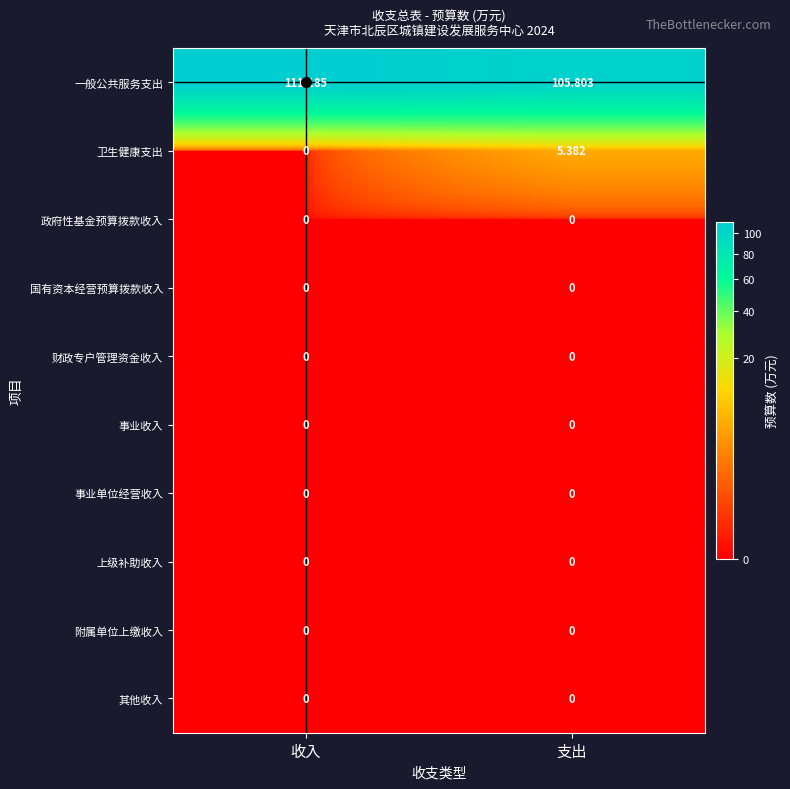

Which series has the largest total across all categories?

一般公共服务支出